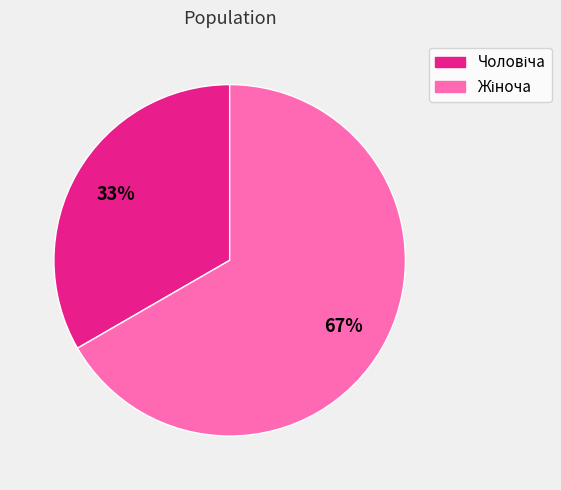

To the nearest percent, what is the average slice percentage?

50%